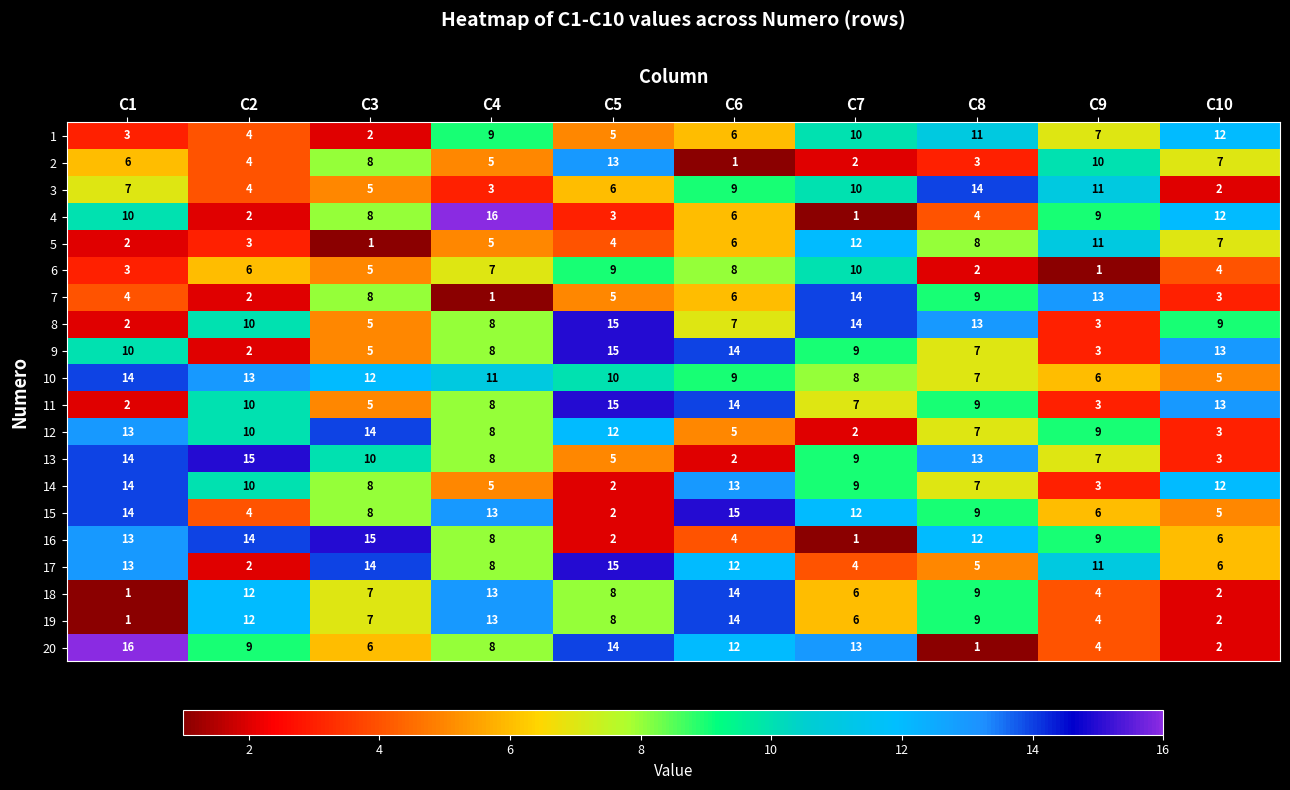

List the labels in order of 8 value, largest first.

C5, C7, C8, C2, C10, C4, C6, C3, C9, C1